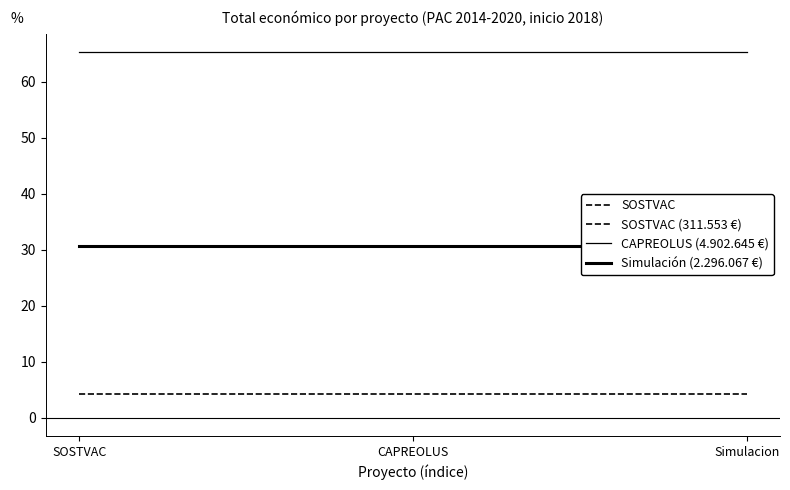

At how many categories does at least one series exceed 27?

3